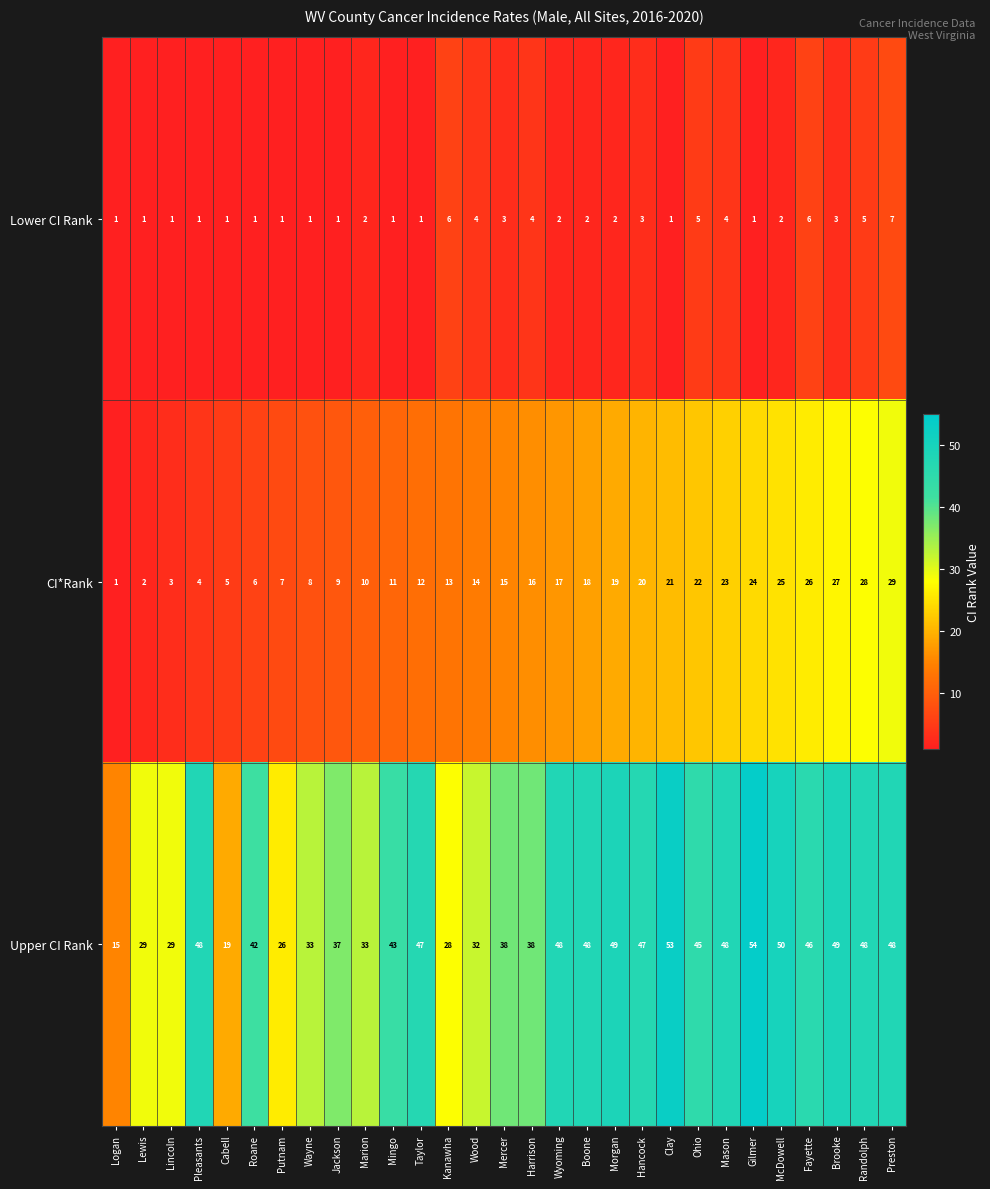

Where is CI*Rank nearest to the value 15?

Mercer